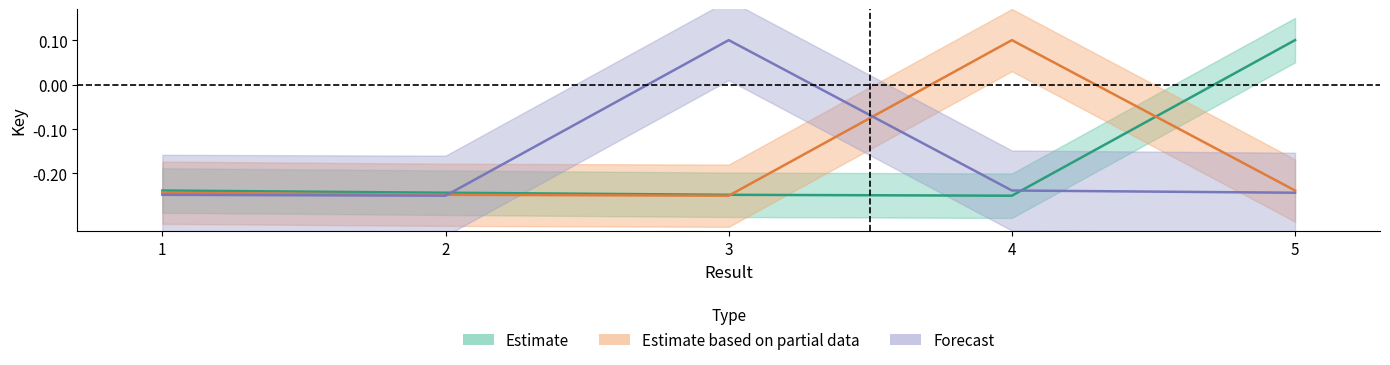

Rank the series at 2 from lowest to highest value.

Forecast, Estimate based on partial data, Estimate